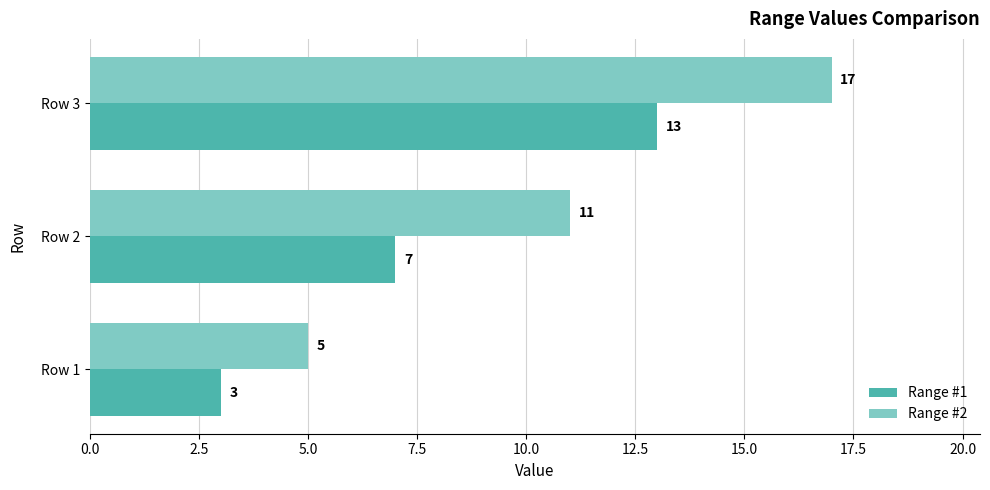

At which label is Range #2 closest to 11?

Row 2